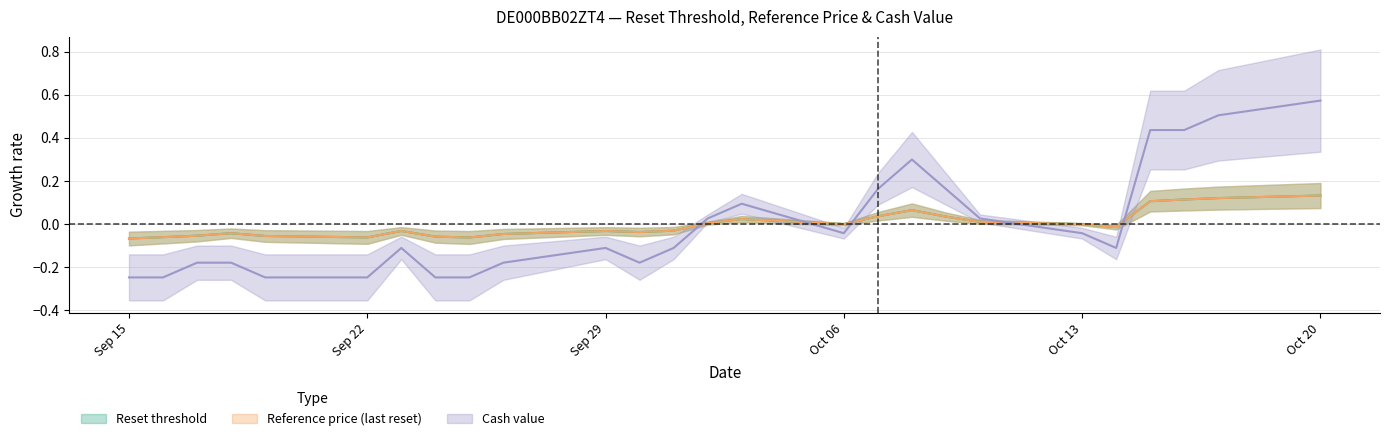

How many data points in Reference price (last reset) are less than 0?

14